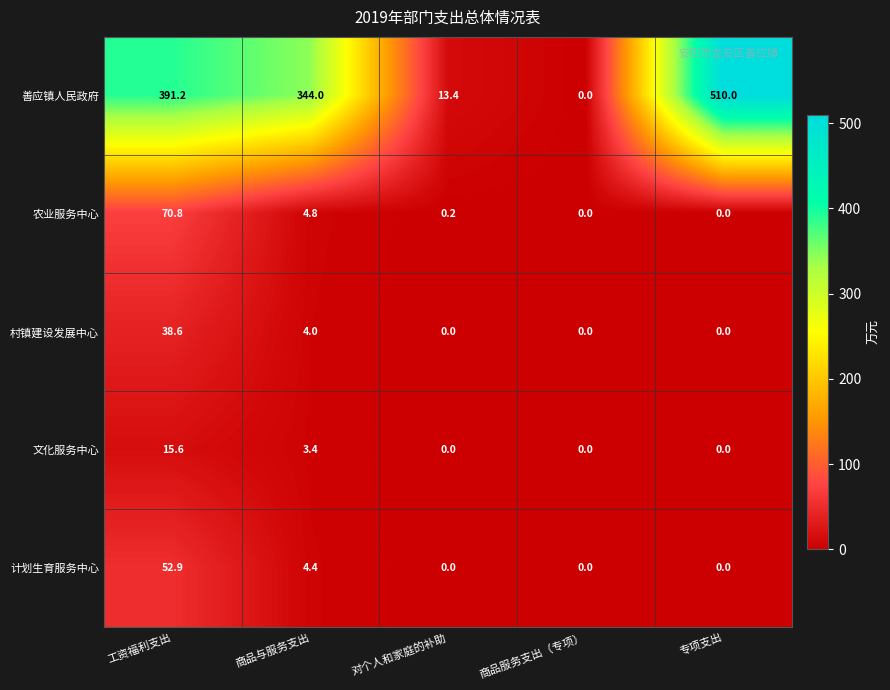

Reading left to right, what are all the values shown in this chart?

善应镇人民政府: 工资福利支出=391.2	商品与服务支出=344.0	对个人和家庭的补助=13.4	商品服务支出（专项）=0.0	专项支出=510.0
农业服务中心: 工资福利支出=70.8	商品与服务支出=4.8	对个人和家庭的补助=0.2	商品服务支出（专项）=0.0	专项支出=0.0
村镇建设发展中心: 工资福利支出=38.6	商品与服务支出=4.0	对个人和家庭的补助=0.0	商品服务支出（专项）=0.0	专项支出=0.0
文化服务中心: 工资福利支出=15.6	商品与服务支出=3.4	对个人和家庭的补助=0.0	商品服务支出（专项）=0.0	专项支出=0.0
计划生育服务中心: 工资福利支出=52.9	商品与服务支出=4.4	对个人和家庭的补助=0.0	商品服务支出（专项）=0.0	专项支出=0.0